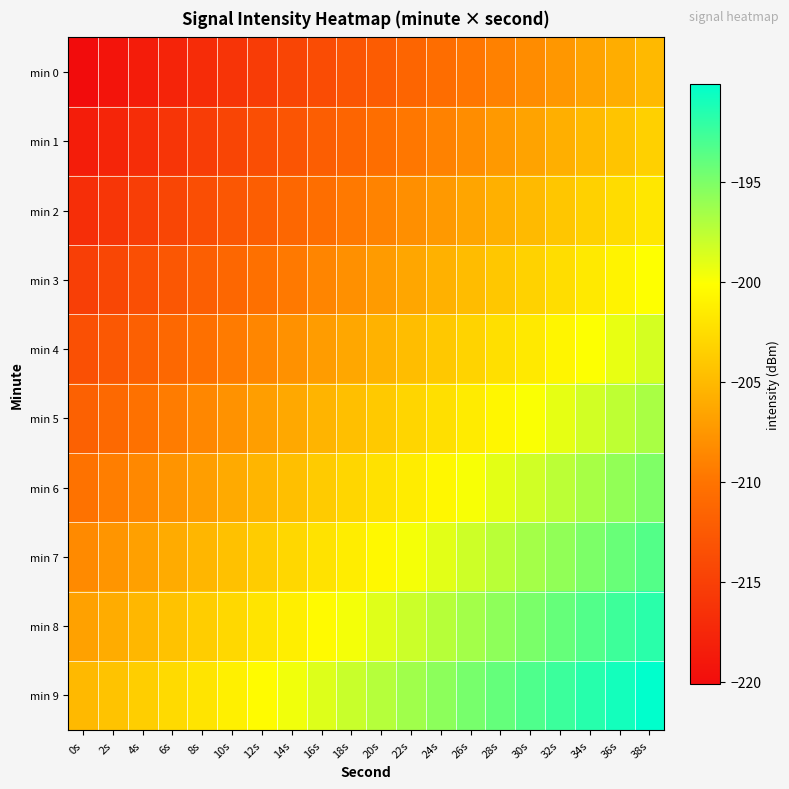

Reading left to right, extract all data points from this chart.

min 0: 0s=-220.1	2s=-219.3	4s=-218.5	6s=-217.7	8s=-216.9	10s=-216.1	12s=-215.4	14s=-214.6	16s=-213.8	18s=-213.0	20s=-212.2	22s=-211.4	24s=-210.6	26s=-209.8	28s=-209.0	30s=-208.3	32s=-207.5	34s=-206.7	36s=-205.9	38s=-205.1
min 1: 0s=-218.4	2s=-217.6	4s=-216.8	6s=-216.1	8s=-215.3	10s=-214.5	12s=-213.7	14s=-212.9	16s=-212.1	18s=-211.3	20s=-210.5	22s=-209.7	24s=-209.0	26s=-208.2	28s=-207.4	30s=-206.6	32s=-205.8	34s=-205.0	36s=-204.2	38s=-203.4
min 2: 0s=-216.8	2s=-216.0	4s=-215.2	6s=-214.4	8s=-213.6	10s=-212.8	12s=-212.0	14s=-211.2	16s=-210.4	18s=-209.7	20s=-208.9	22s=-208.1	24s=-207.3	26s=-206.5	28s=-205.7	30s=-204.9	32s=-204.1	34s=-203.3	36s=-202.6	38s=-201.8
min 3: 0s=-215.1	2s=-214.3	4s=-213.5	6s=-212.7	8s=-211.9	10s=-211.1	12s=-210.4	14s=-209.6	16s=-208.8	18s=-208.0	20s=-207.2	22s=-206.4	24s=-205.6	26s=-204.8	28s=-204.0	30s=-203.3	32s=-202.5	34s=-201.7	36s=-200.9	38s=-200.1
min 4: 0s=-213.4	2s=-212.6	4s=-211.8	6s=-211.1	8s=-210.3	10s=-209.5	12s=-208.7	14s=-207.9	16s=-207.1	18s=-206.3	20s=-205.5	22s=-204.7	24s=-204.0	26s=-203.2	28s=-202.4	30s=-201.6	32s=-200.8	34s=-200.0	36s=-199.2	38s=-198.4
min 5: 0s=-211.8	2s=-211.0	4s=-210.2	6s=-209.4	8s=-208.6	10s=-207.8	12s=-207.0	14s=-206.2	16s=-205.4	18s=-204.7	20s=-203.9	22s=-203.1	24s=-202.3	26s=-201.5	28s=-200.7	30s=-199.9	32s=-199.1	34s=-198.3	36s=-197.6	38s=-196.8
min 6: 0s=-210.1	2s=-209.3	4s=-208.5	6s=-207.7	8s=-206.9	10s=-206.1	12s=-205.4	14s=-204.6	16s=-203.8	18s=-203.0	20s=-202.2	22s=-201.4	24s=-200.6	26s=-199.8	28s=-199.0	30s=-198.3	32s=-197.5	34s=-196.7	36s=-195.9	38s=-195.1
min 7: 0s=-208.4	2s=-207.6	4s=-206.8	6s=-206.1	8s=-205.3	10s=-204.5	12s=-203.7	14s=-202.9	16s=-202.1	18s=-201.3	20s=-200.5	22s=-199.7	24s=-199.0	26s=-198.2	28s=-197.4	30s=-196.6	32s=-195.8	34s=-195.0	36s=-194.2	38s=-193.4
min 8: 0s=-206.8	2s=-206.0	4s=-205.2	6s=-204.4	8s=-203.6	10s=-202.8	12s=-202.0	14s=-201.2	16s=-200.4	18s=-199.7	20s=-198.9	22s=-198.1	24s=-197.3	26s=-196.5	28s=-195.7	30s=-194.9	32s=-194.1	34s=-193.3	36s=-192.6	38s=-191.8
min 9: 0s=-205.1	2s=-204.3	4s=-203.5	6s=-202.7	8s=-201.9	10s=-201.1	12s=-200.4	14s=-199.6	16s=-198.8	18s=-198.0	20s=-197.2	22s=-196.4	24s=-195.6	26s=-194.8	28s=-194.0	30s=-193.3	32s=-192.5	34s=-191.7	36s=-190.9	38s=-190.1